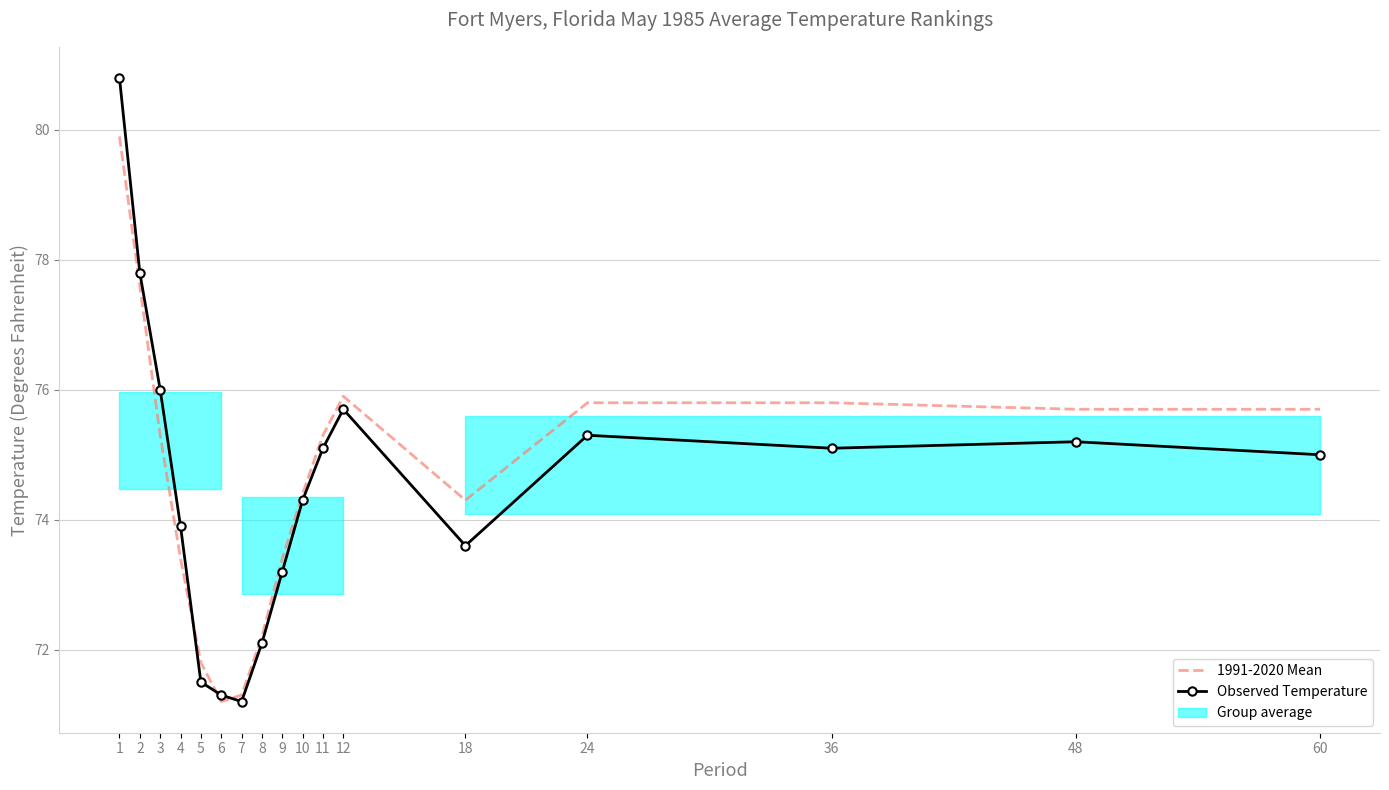

The 1991-2020 Mean series shows 75.7 at 48. True or false?

True